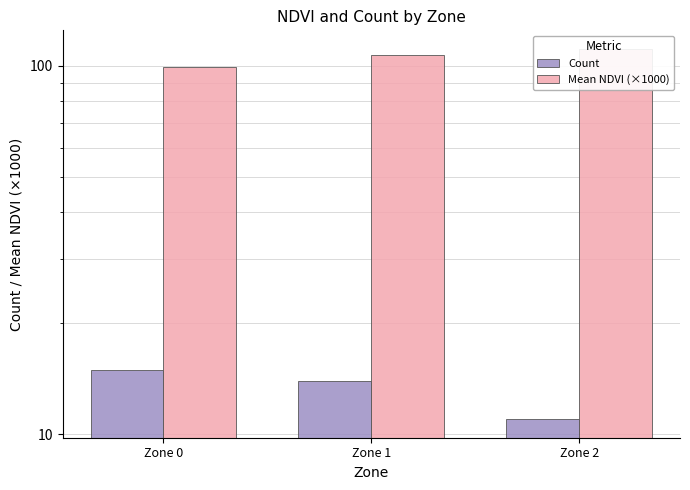

What is the spread (max minus min) of values at Zone 2?

100.1